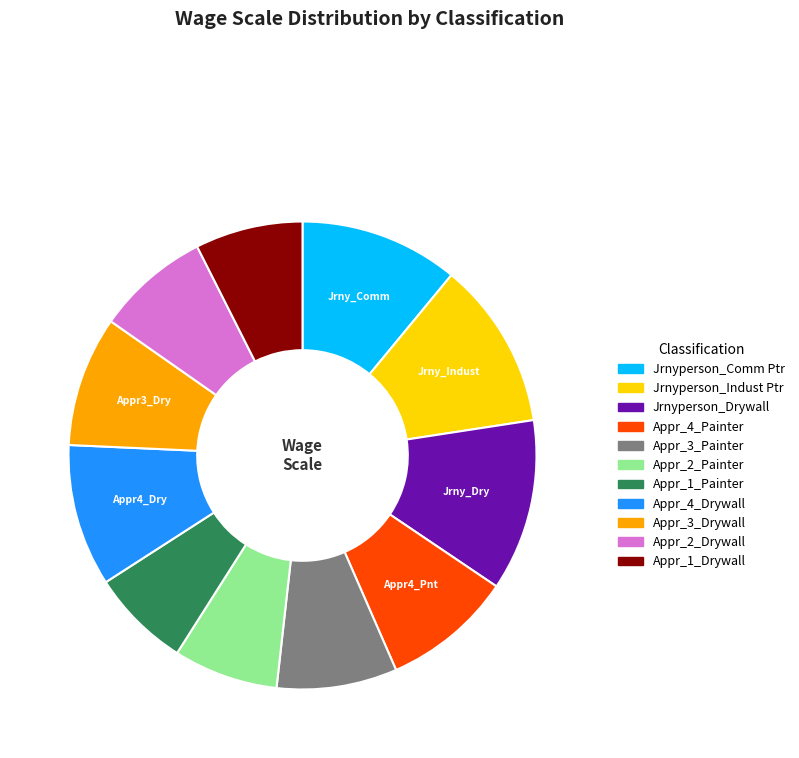

Is Appr_3_Painter the majority of the pie?

No